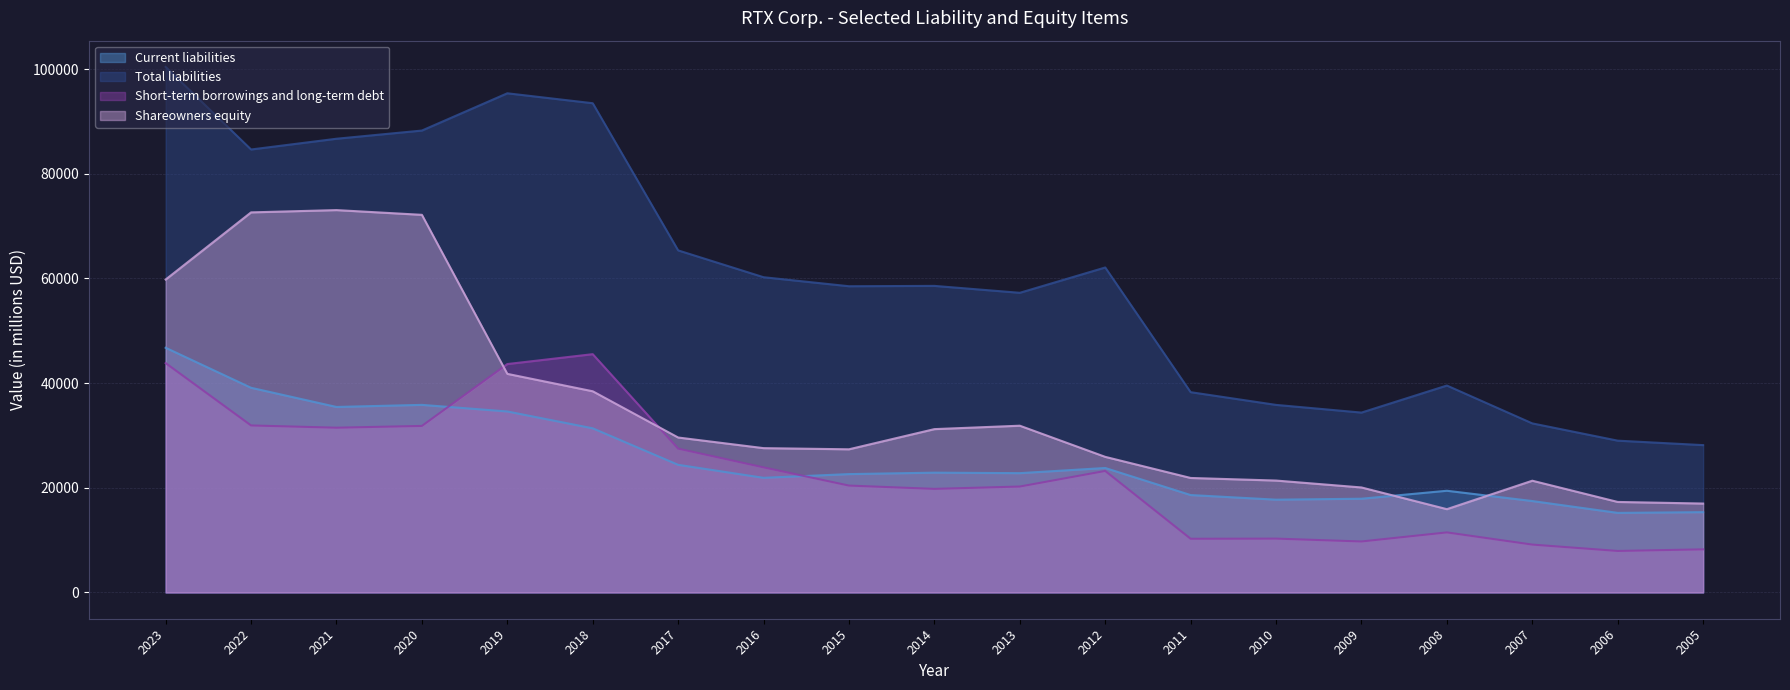

Between which two adjacent categories do Short-term borrowings and long-term debt and Current liabilities first intersect?

2020 and 2019